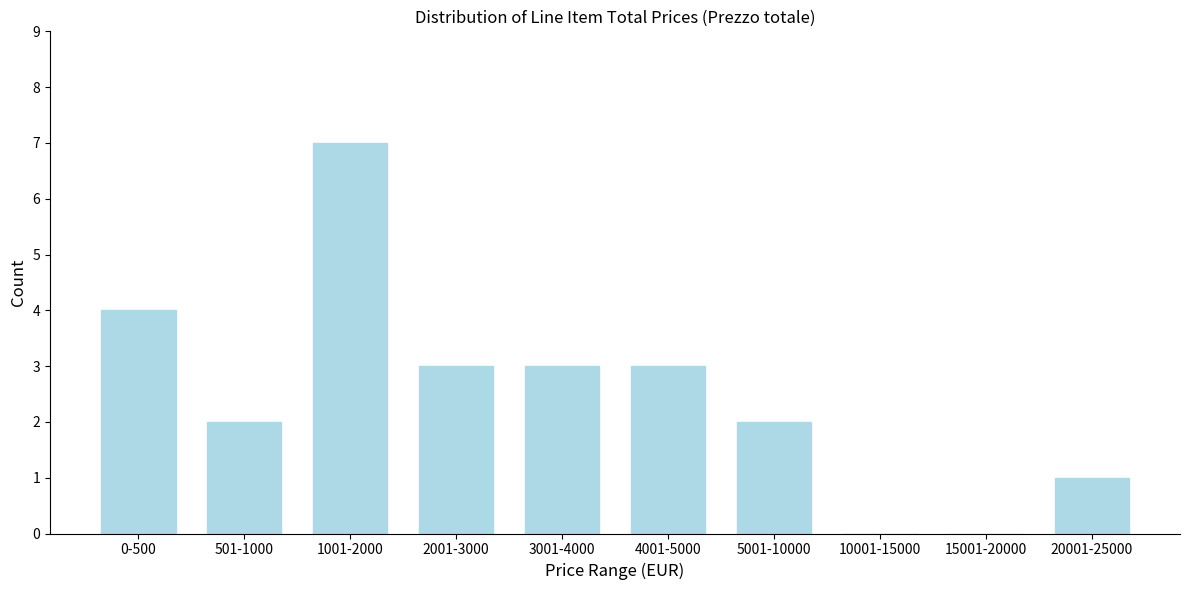

Reading left to right, extract all data points from this chart.

0-500=4	501-1000=2	1001-2000=7	2001-3000=3	3001-4000=3	4001-5000=3	5001-10000=2	10001-15000=0	15001-20000=0	20001-25000=1